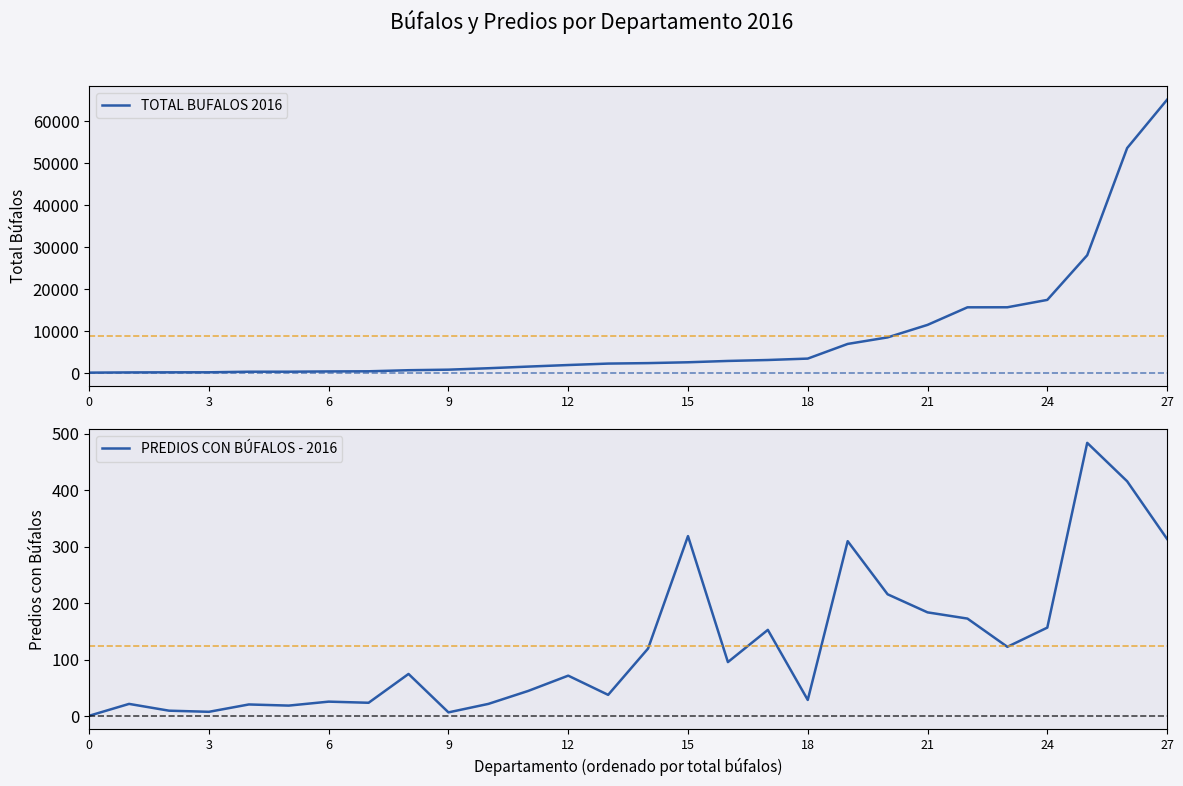

List the series in order of their overall mean, lowest first.

PREDIOS CON BÚFALOS - 2016, TOTAL BUFALOS 2016